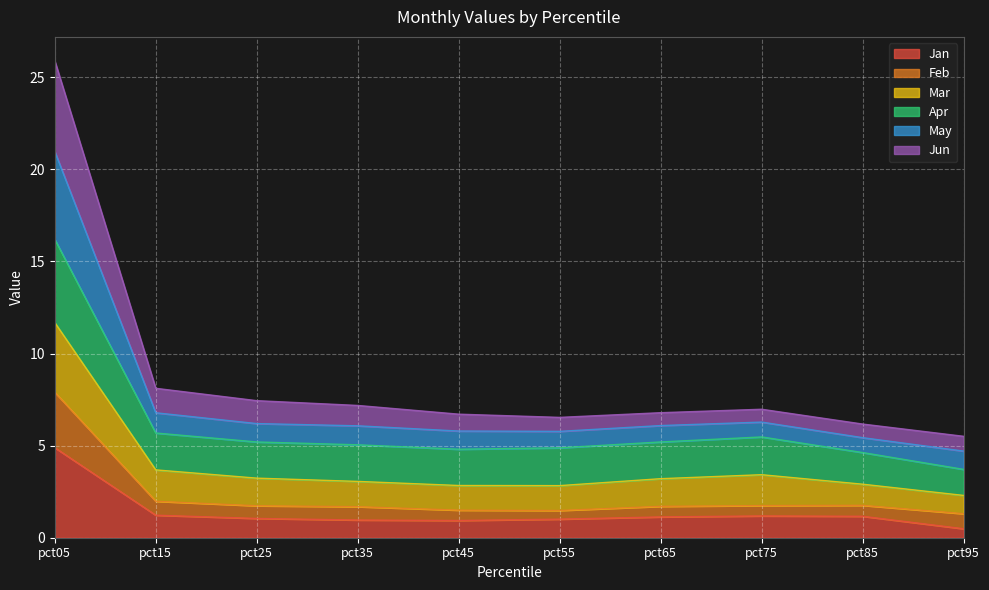

How many distinct data groups are displayed?

6